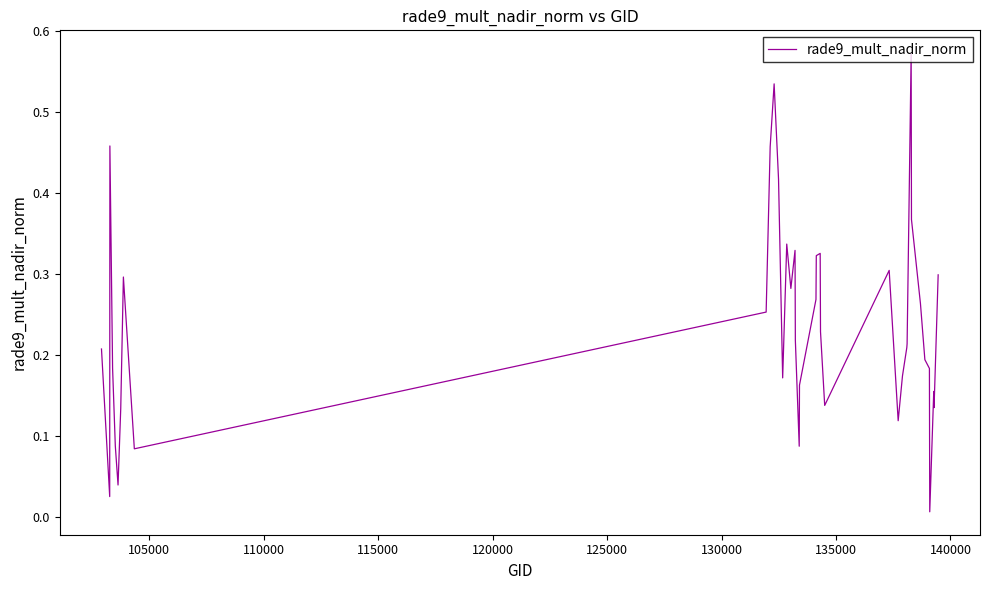

True or false: the data has more than 2 interior local peaks.

True